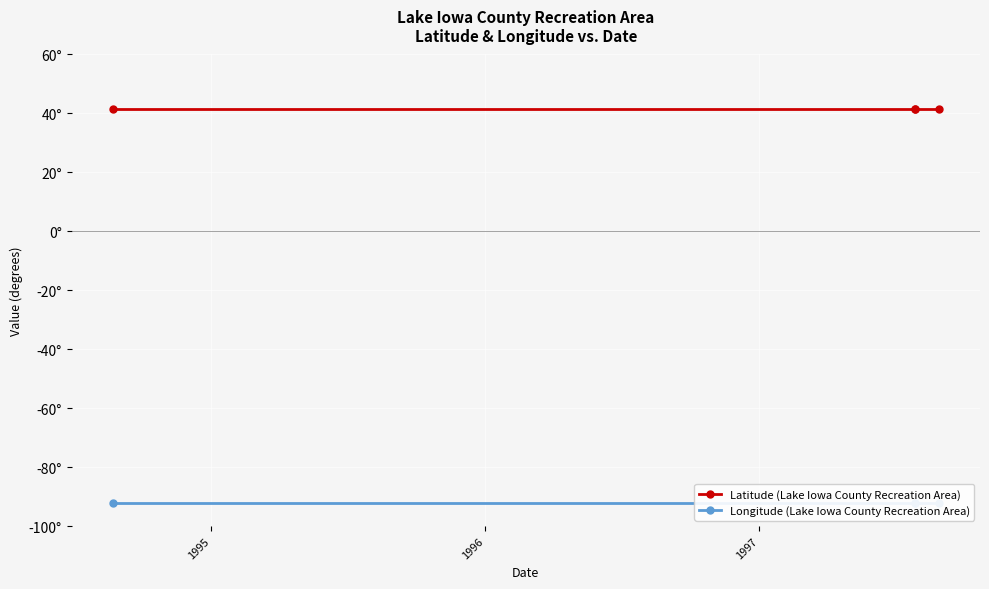

Does the chart display data point markers on the line(s)?

Yes